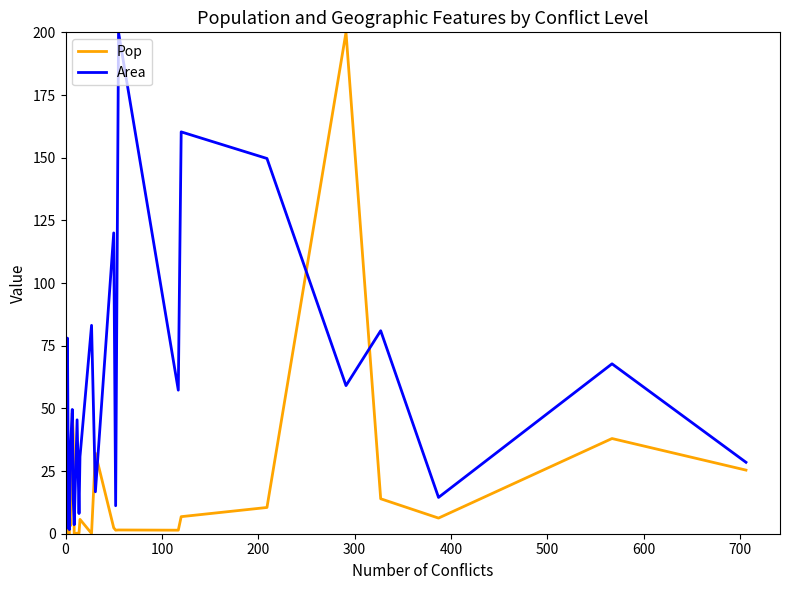

Where is Area nearest to the value 100?

27